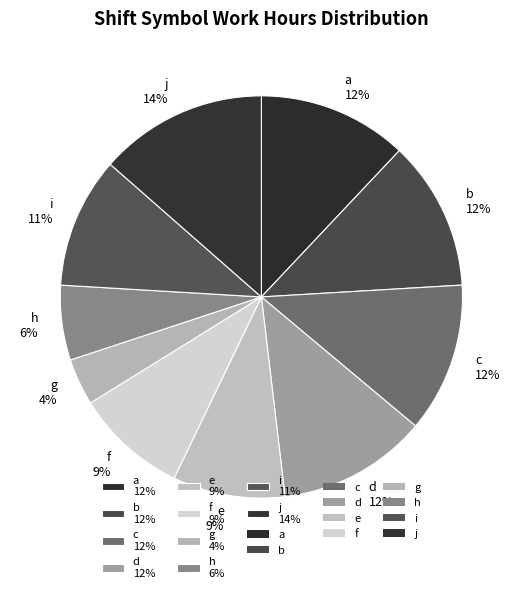

Between g 4% and c 12%, which is larger?

c 12%